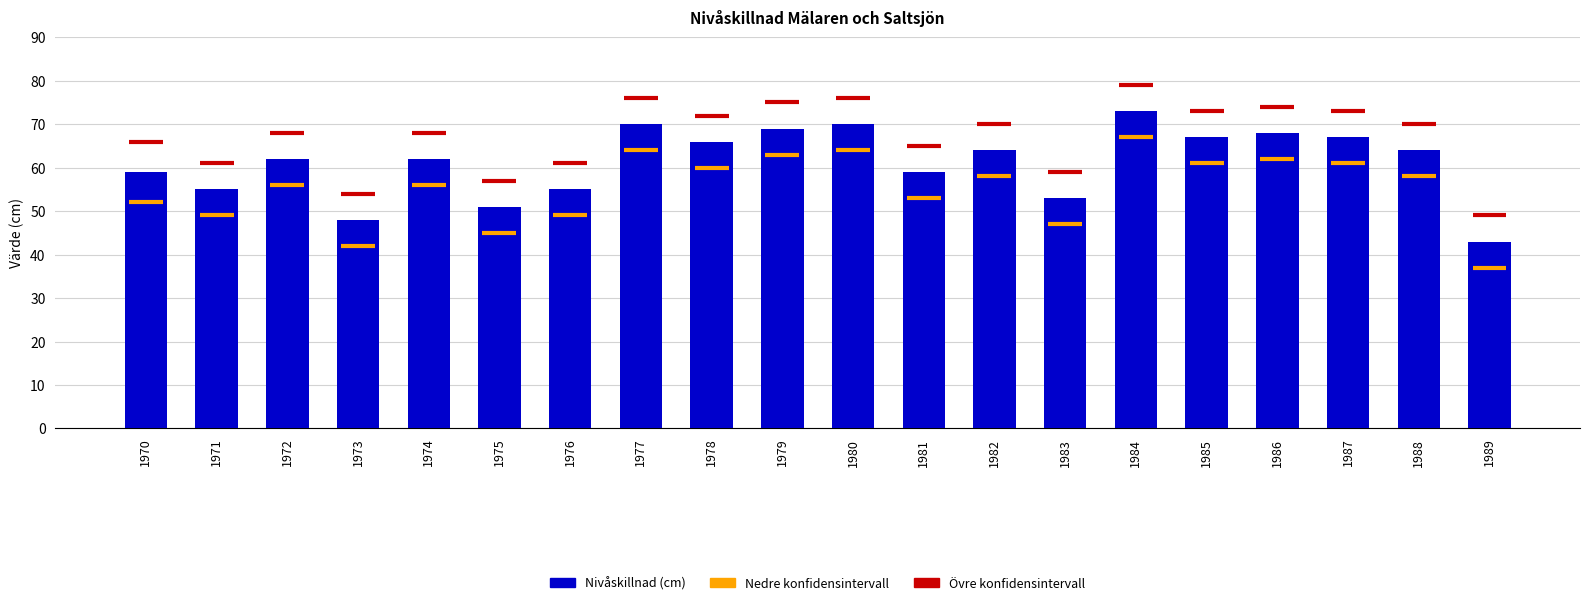

Between 1977 and 1984, which is larger?

1984